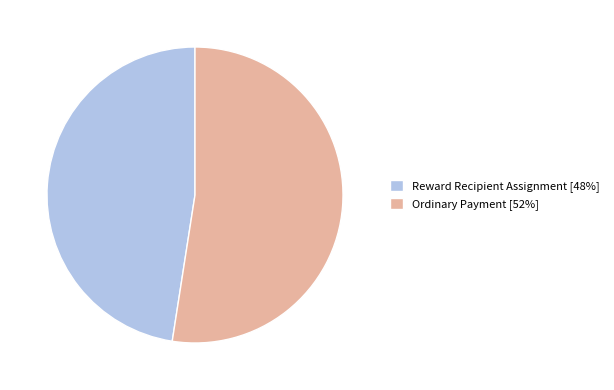

Is it true that Ordinary Payment is 46% of the pie?

False